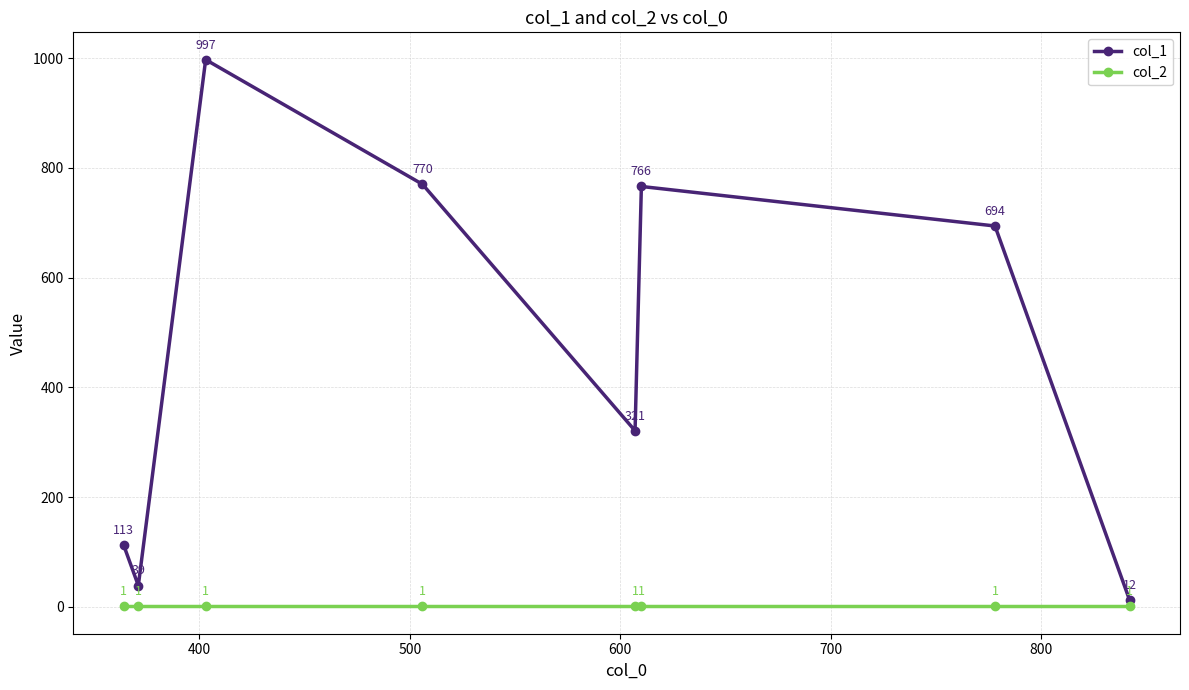

True or false: col_1 and col_2 cross at least once.

False